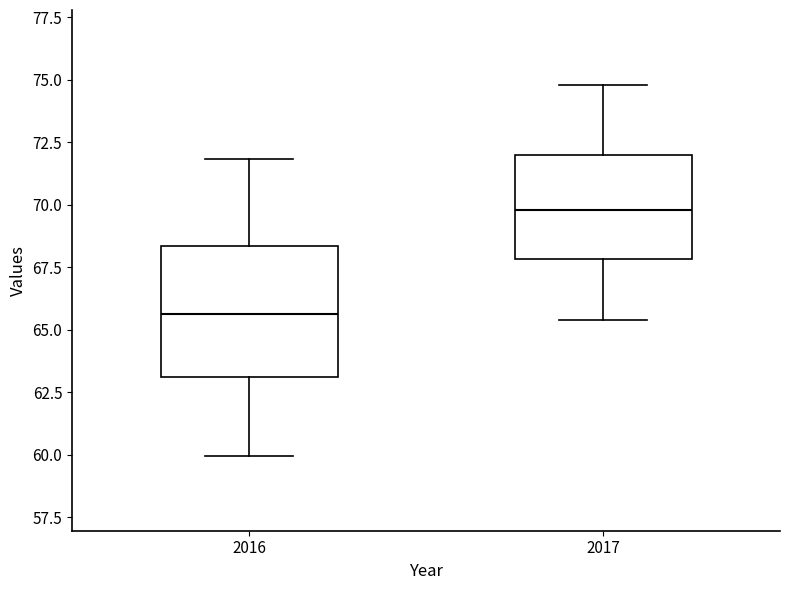

Which box is the tallest, from its lower edge to its upper edge?

2016